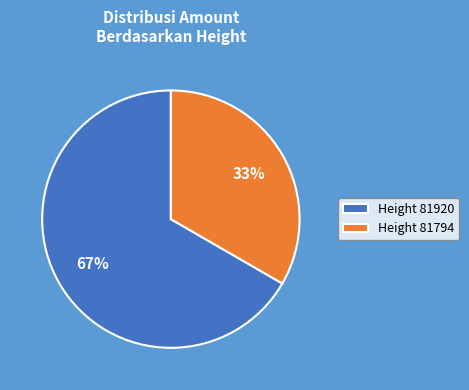

To the nearest percent, what percentage of the pie is Height 81794?

33%